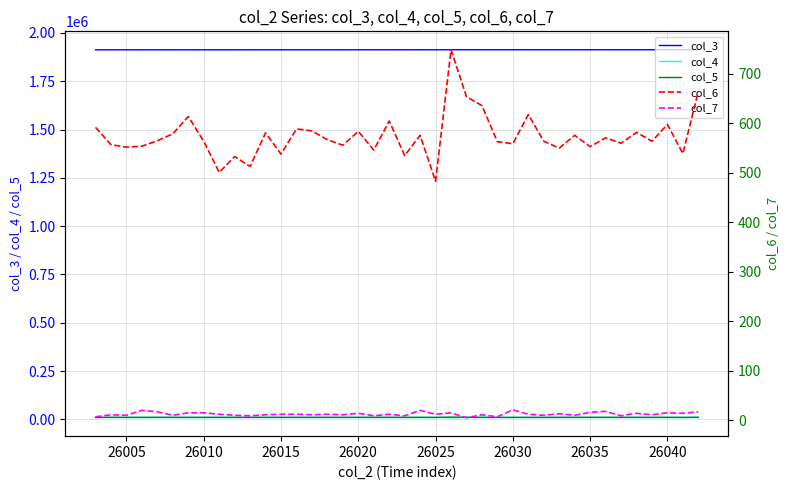

True or false: col_3 and col_4 intersect in this chart.

False